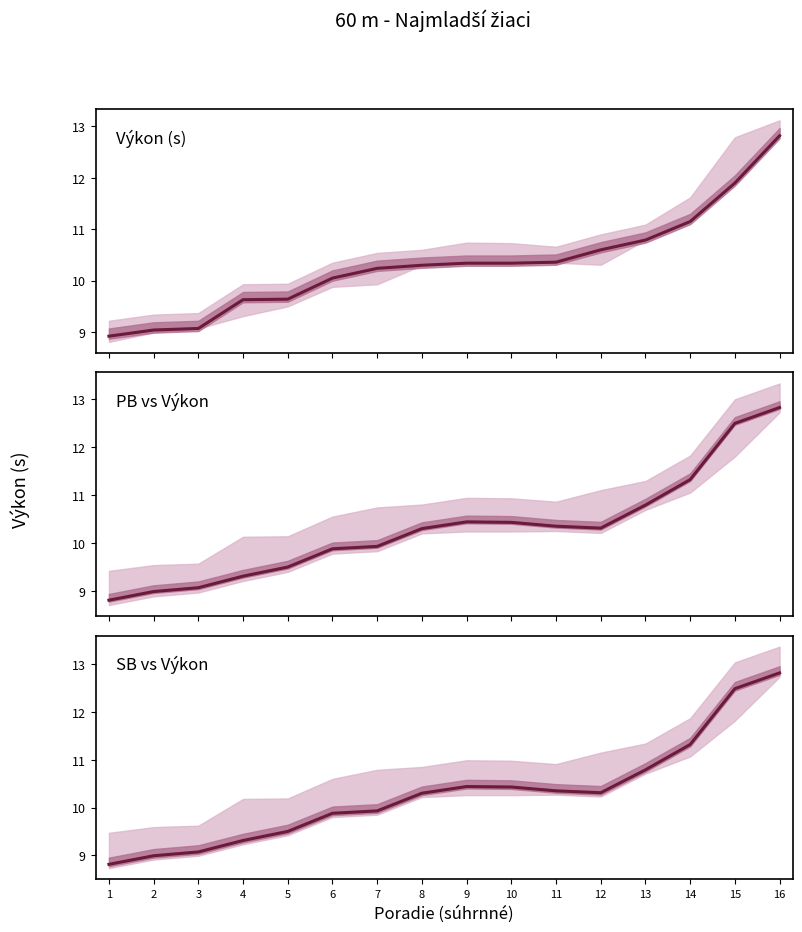

What is the value of the PB vs Výkon point at the 14th from the left?

11.3